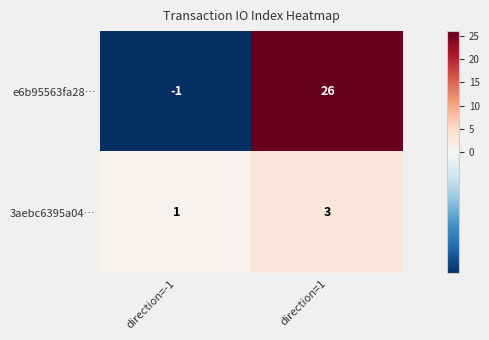

What is the sum of all e6b95563fa28… values?

25